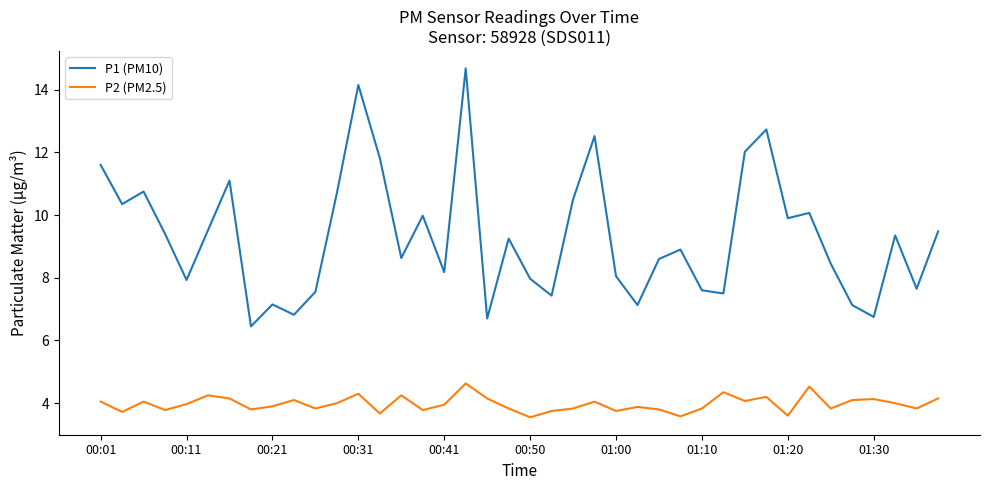

Which series has the largest total across all categories?

P1 (PM10)